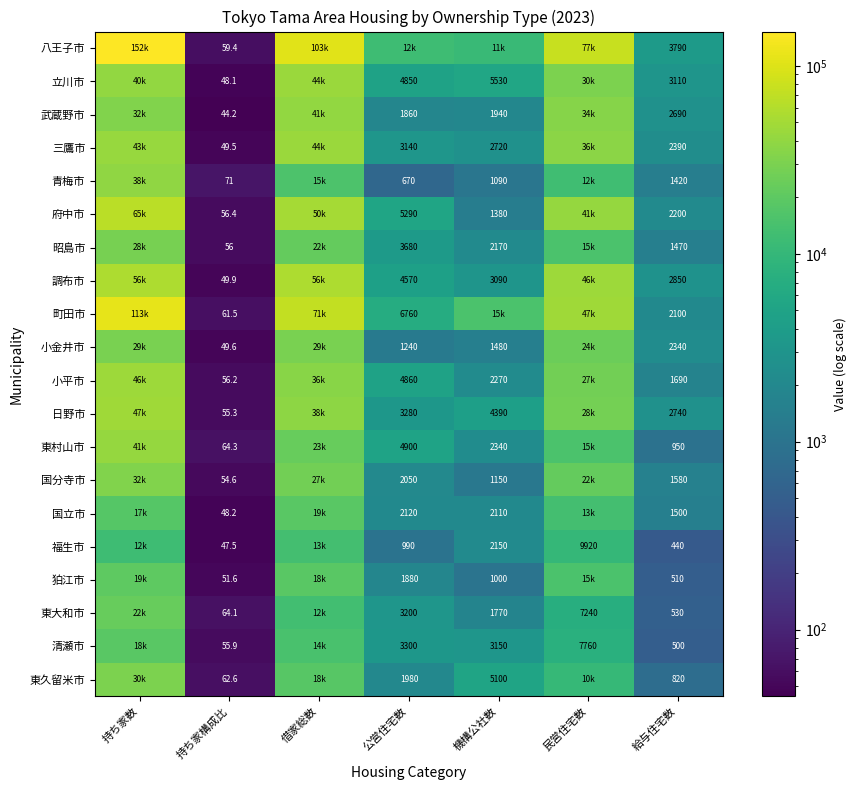

Which label corresponds to the smallest value in the chart?

持ち家構成比